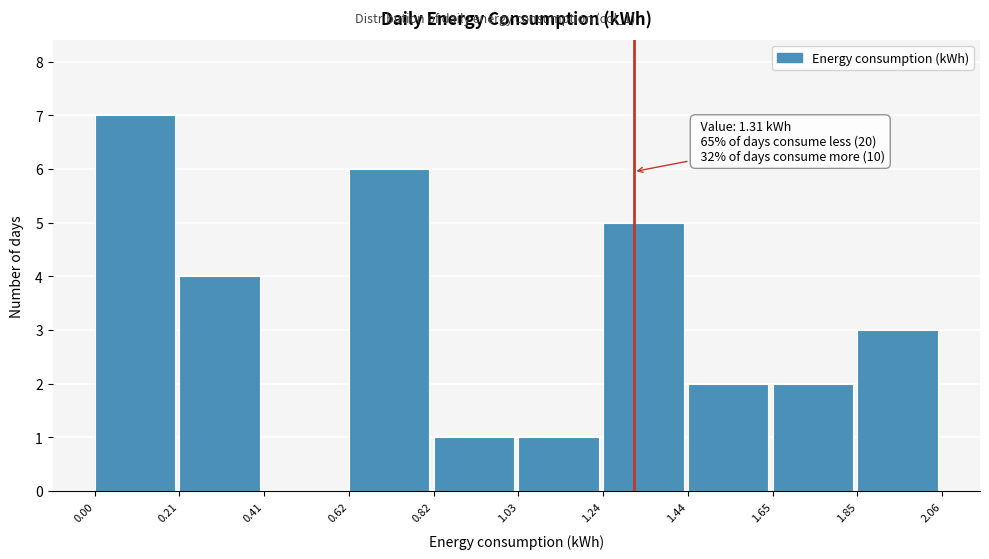

Which range on the x-axis has the tallest bar?

0.00 to 0.21